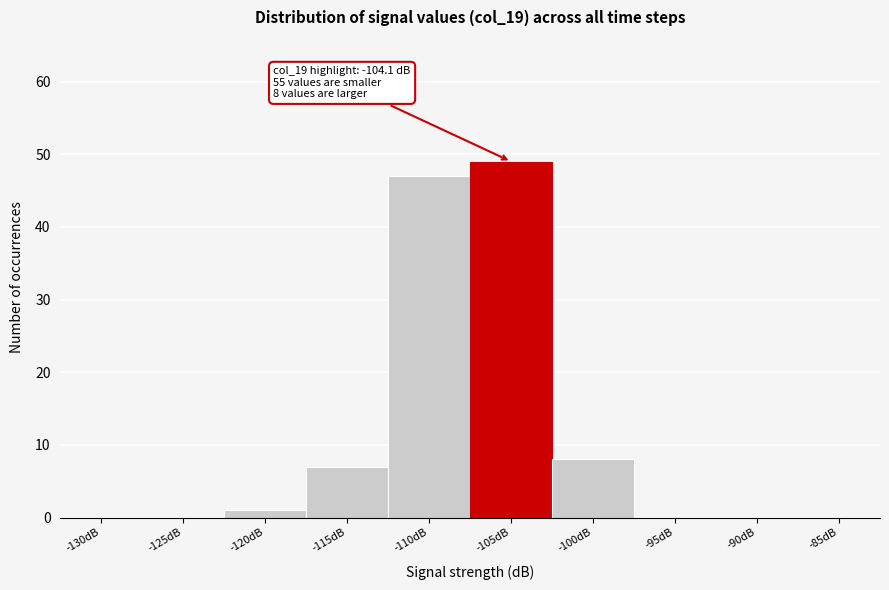

Reading right to left, what are all the values shown in this chart?

-85dB=0	-90dB=0	-95dB=0	-100dB=8	-105dB=49	-110dB=47	-115dB=7	-120dB=1	-125dB=0	-130dB=0